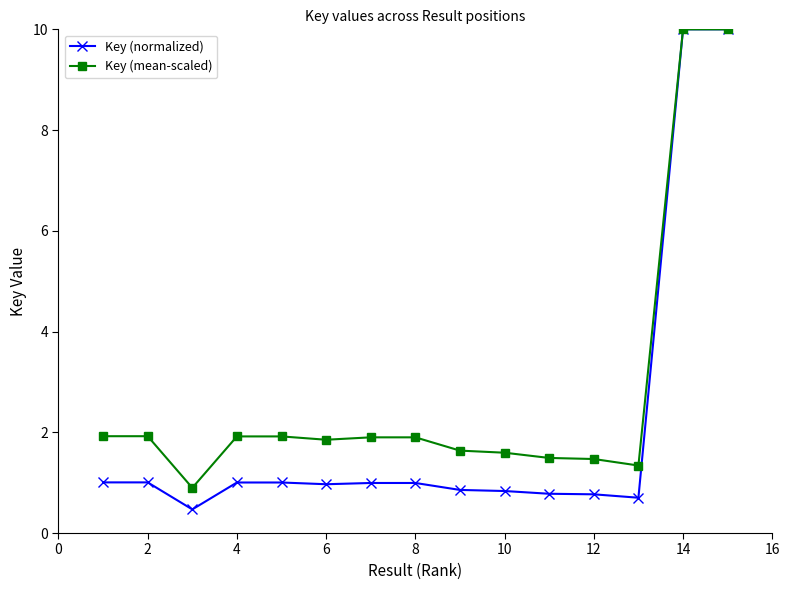

What is the maximum value for Key (mean-scaled)?

10.0